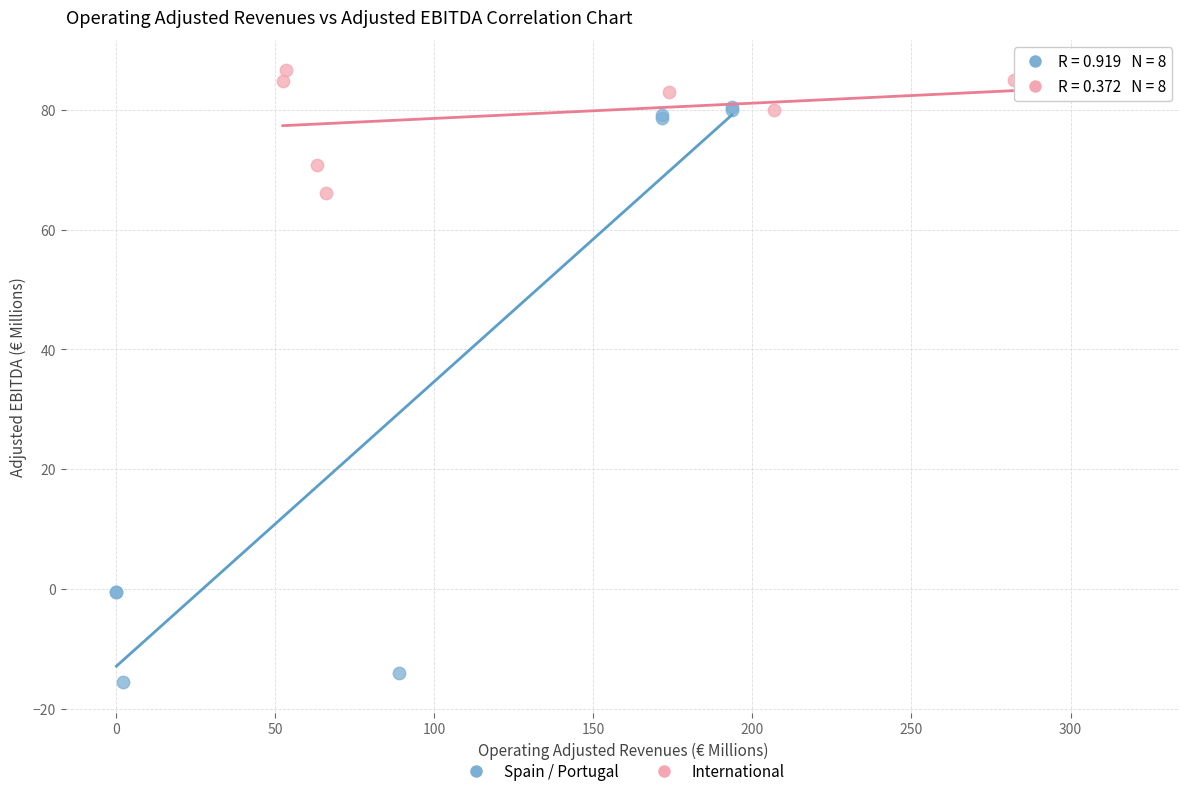

Which series reaches the maximum Y coordinate?

International